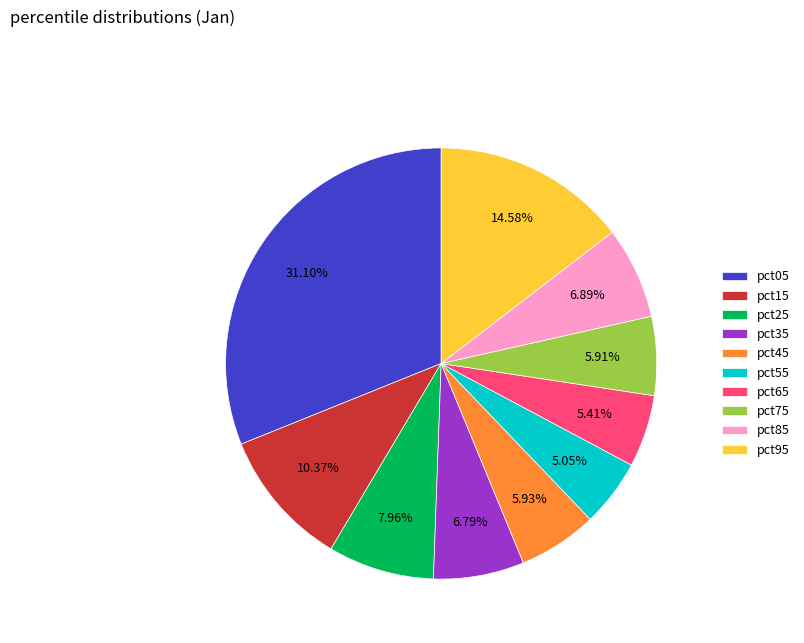

True or false: pct05 accounts for 20% of the total.

False